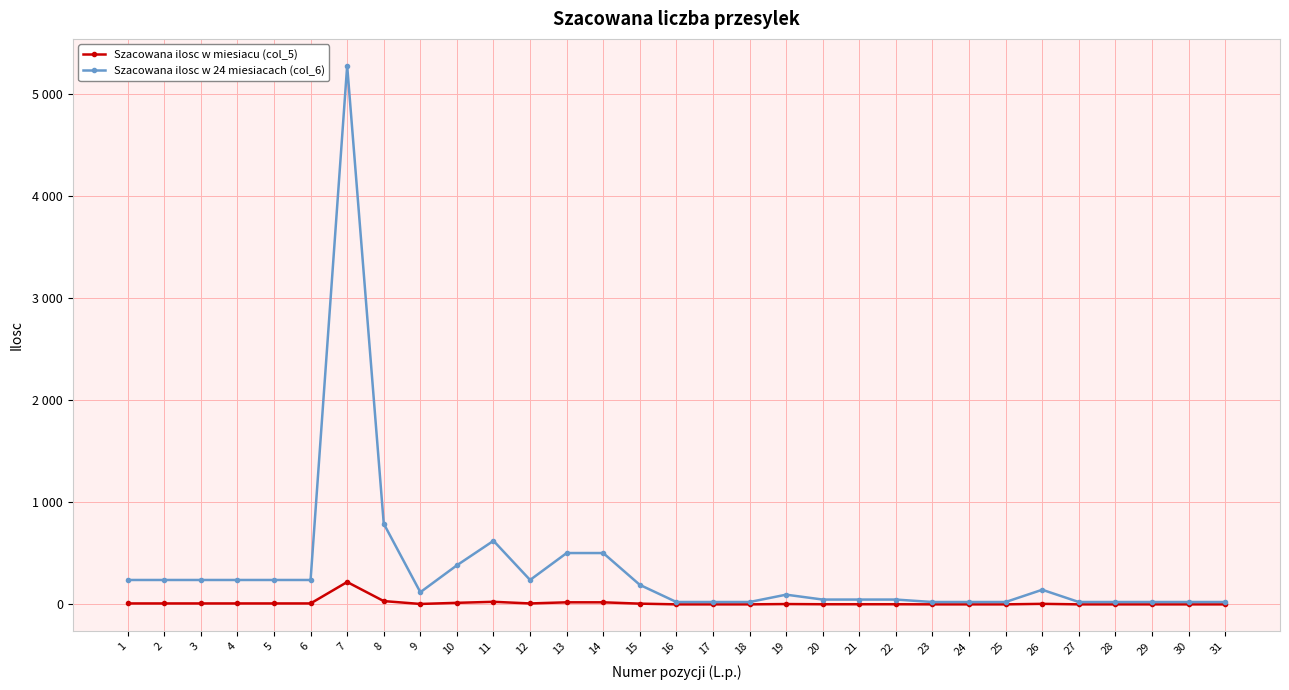

What is the sum of the Szacowana ilosc w miesiacu (col_5) values at 4 and 18?

11